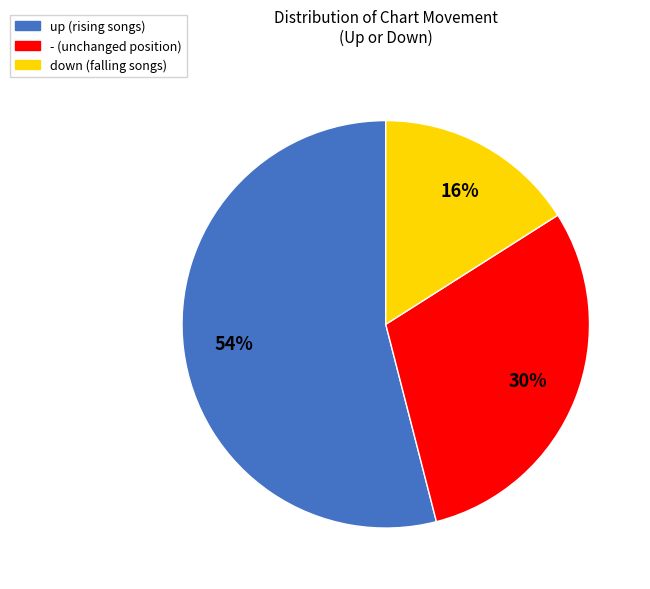

Does any single category account for the majority?

Yes